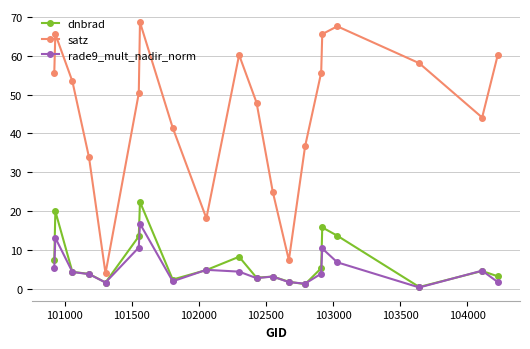

Which series has the largest range (max minus min)?

satz